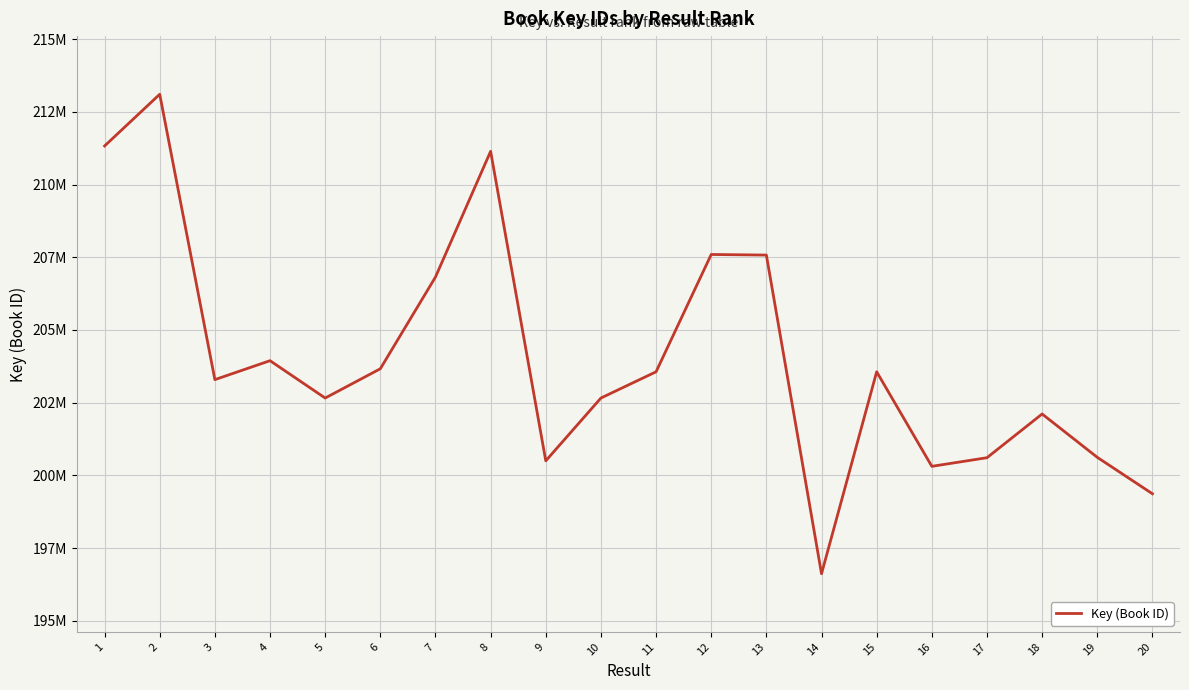

Reading left to right, what are all the values shown in this chart?

1=211326060	2=213104438	3=203290956	4=203942198	5=202657775	6=203664459	7=206819134	8=211142430	9=200498205	10=202657695	11=203560747	12=207594574	13=207574474	14=196615127	15=203560992	16=200308830	17=200605565	18=202109285	19=200618832	20=199365372